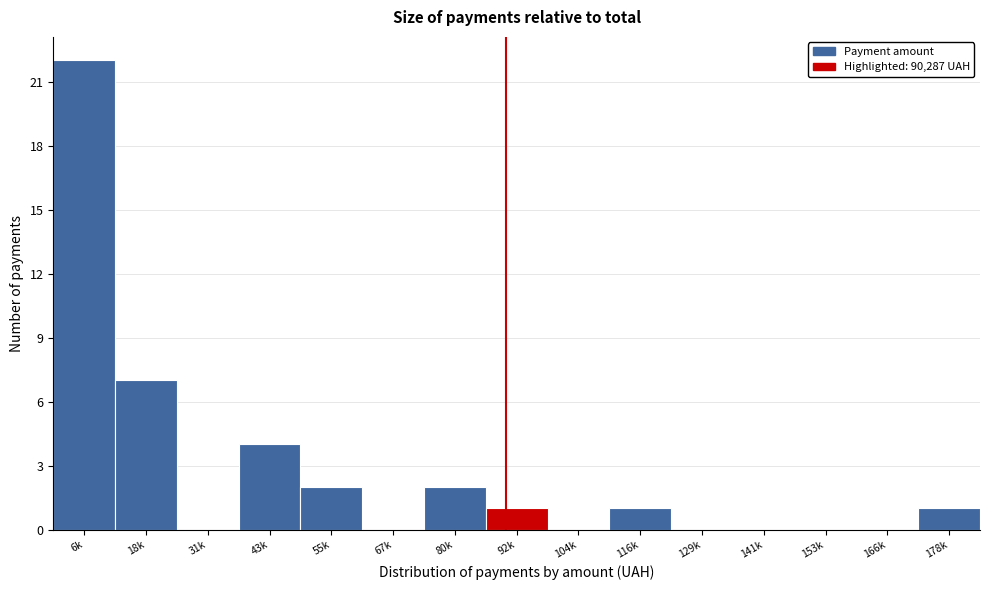

Reading left to right, transcribe all the data shown in this chart.

6k=22	18k=7	31k=0	43k=4	55k=2	67k=0	80k=2	92k=1	104k=0	116k=1	129k=0	141k=0	153k=0	166k=0	178k=1